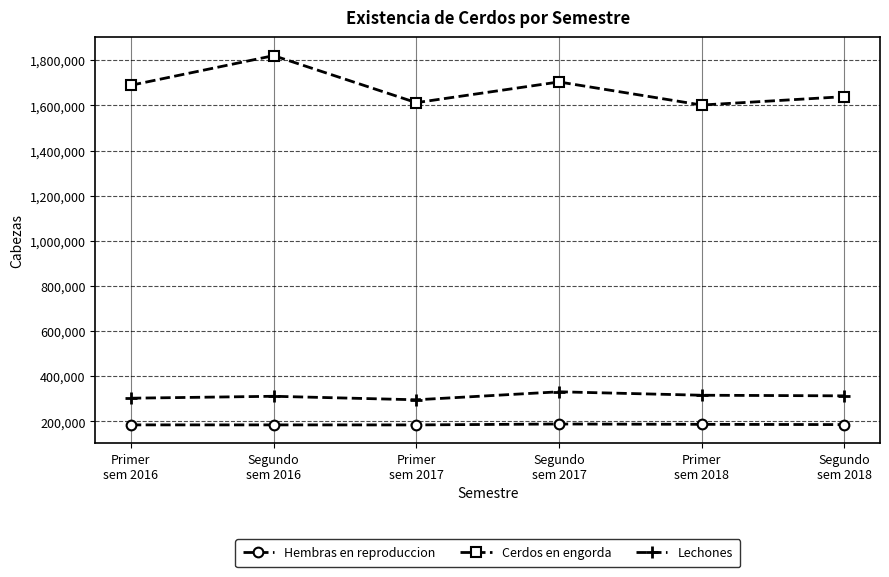

What is the spread (max minus min) of values at Segundo
sem 2017?

1515315